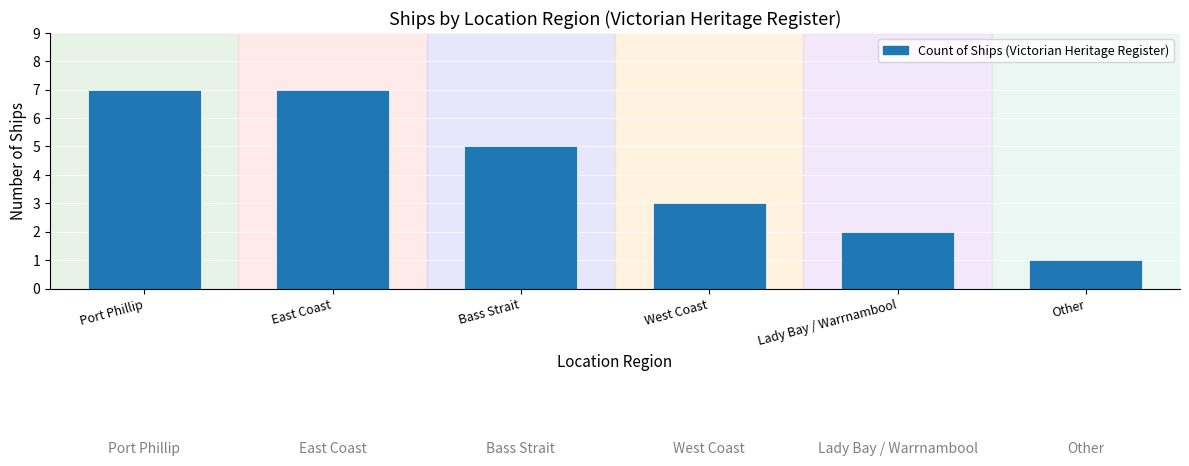

Is it true that the value at West Coast is 4?

False